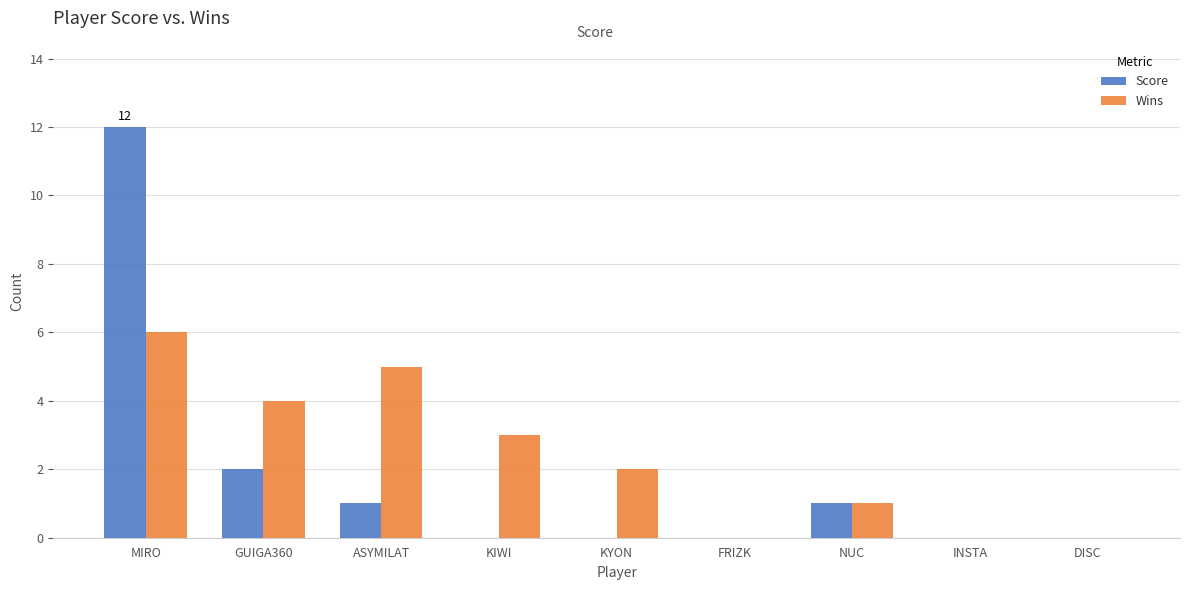

At which category is the sum across all series the highest?

MIRO